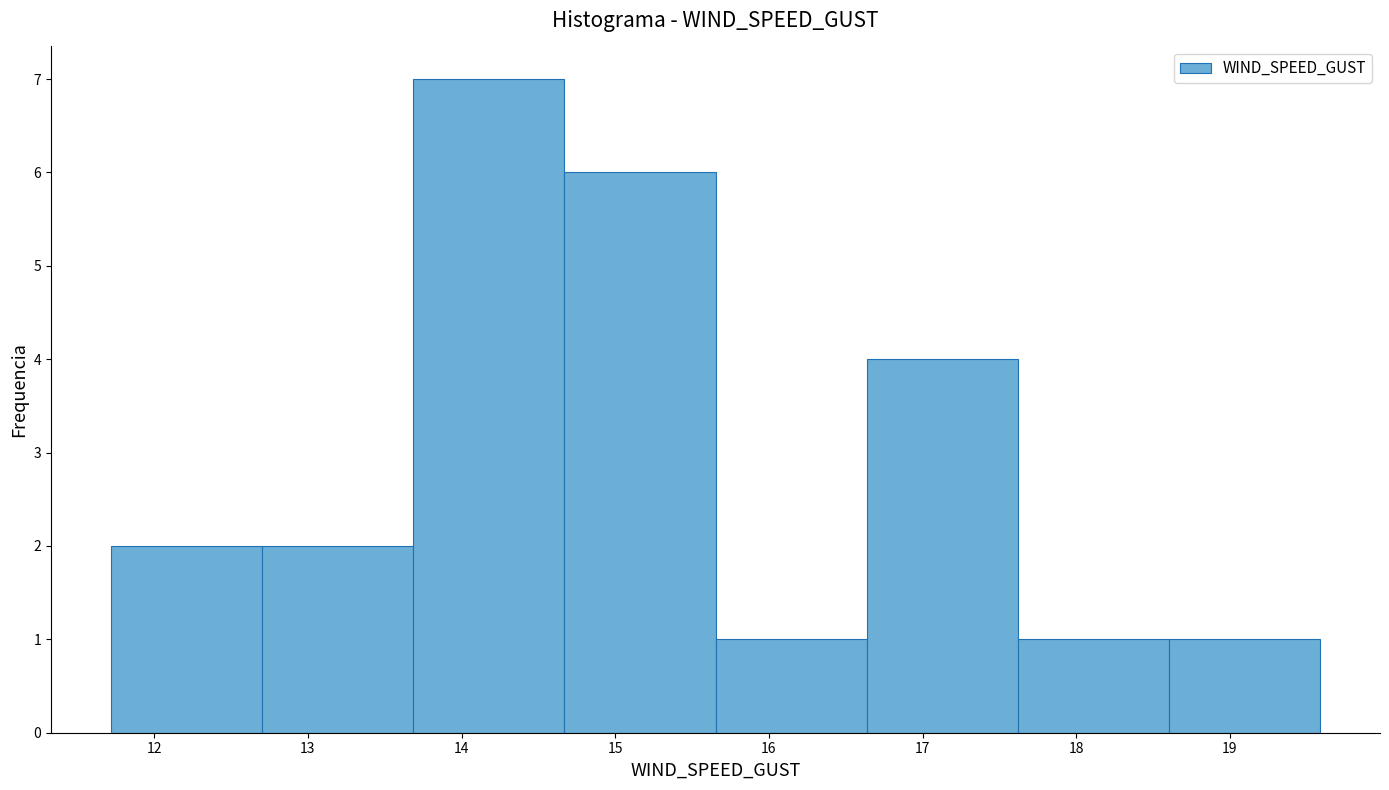

What is the height of the bar covering 12.7 to 13.7 on the x-axis? Neither the bar edges nor the heights are printed on the chart, so give them approximately, as read against the axes.

2